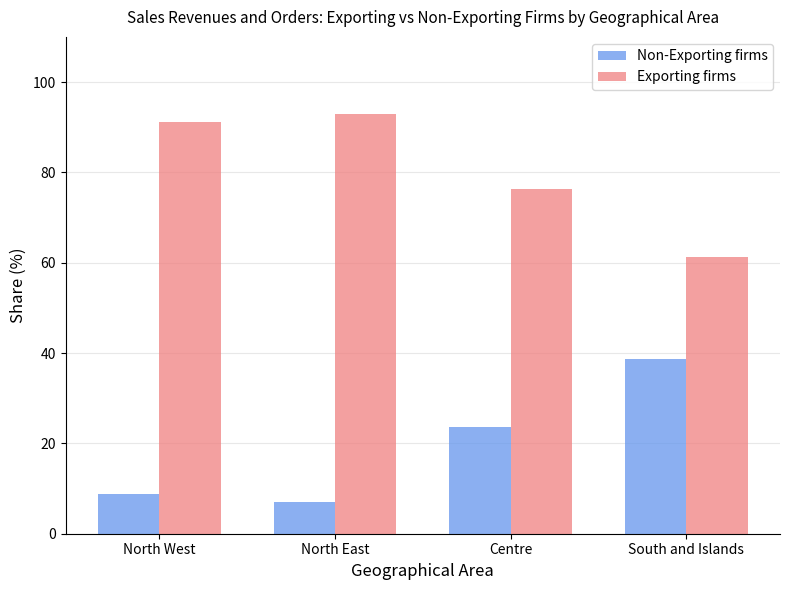

At Centre, list the series in order from largest to smallest.

Exporting firms, Non-Exporting firms